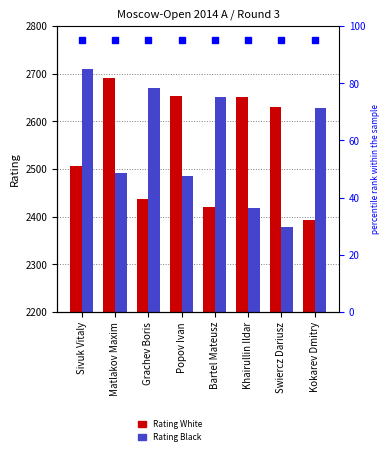

Is the value of Rating Black at Sivuk Vitaly greater than the value of Rating White at Matlakov Maxim?

Yes